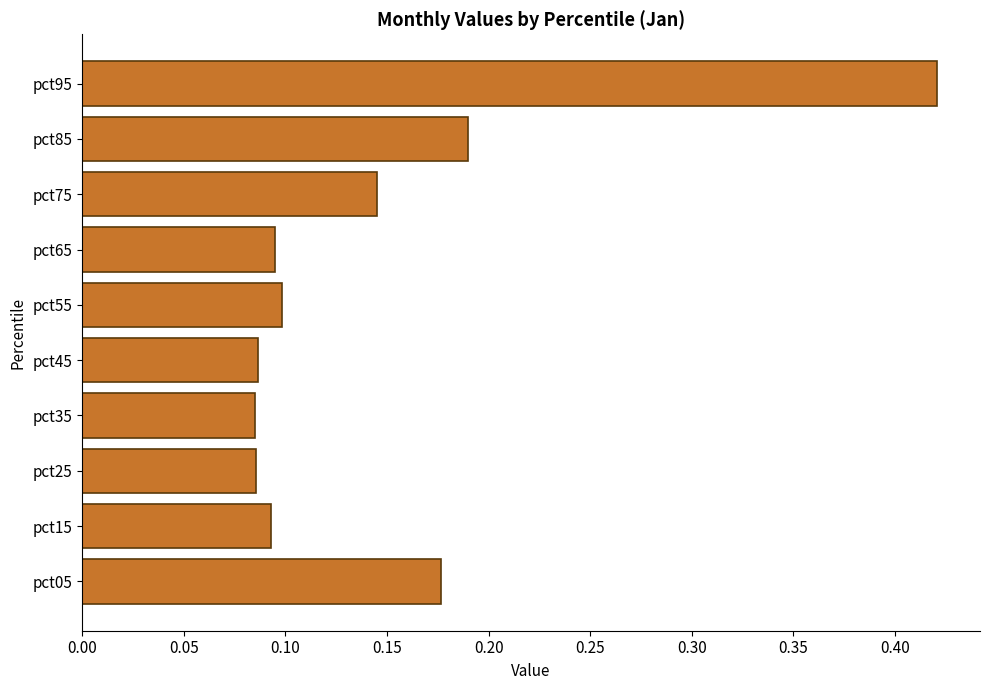

What is the difference between the maximum and second lowest values?

0.3